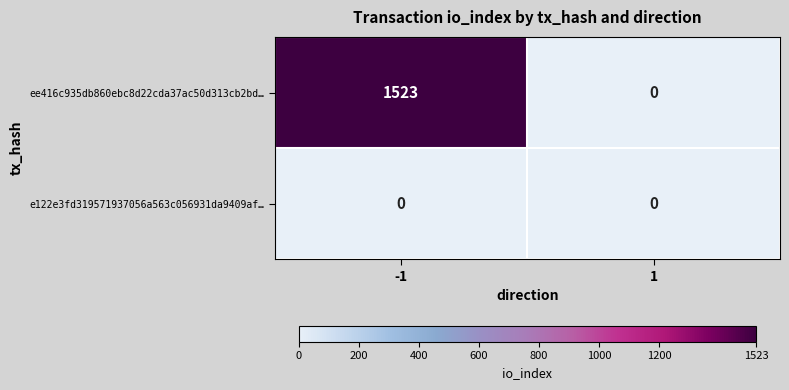

Which series has the widest spread of values?

ee416c935db860ebc8d22cda37ac50d313cb2bd…